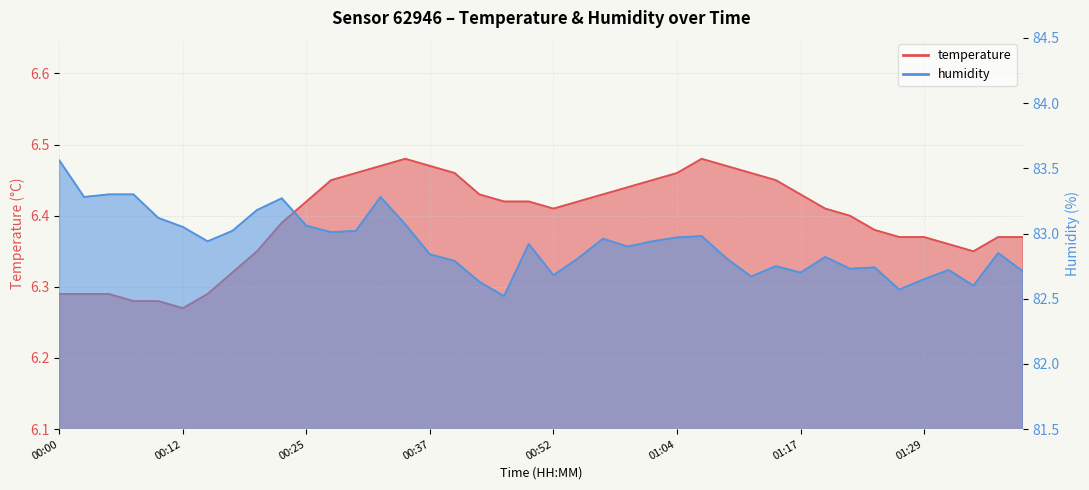

True or false: temperature has more than 2 points higher than both neighbors.

False